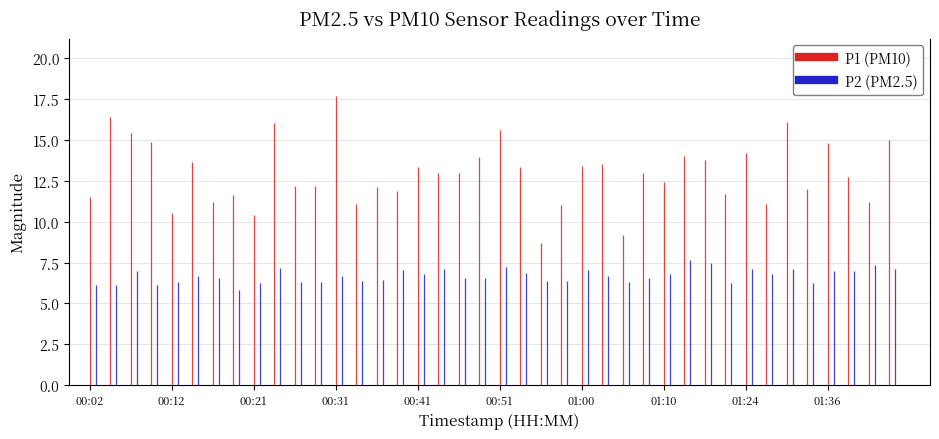

What are all the series names shown in the legend?

P1, P2